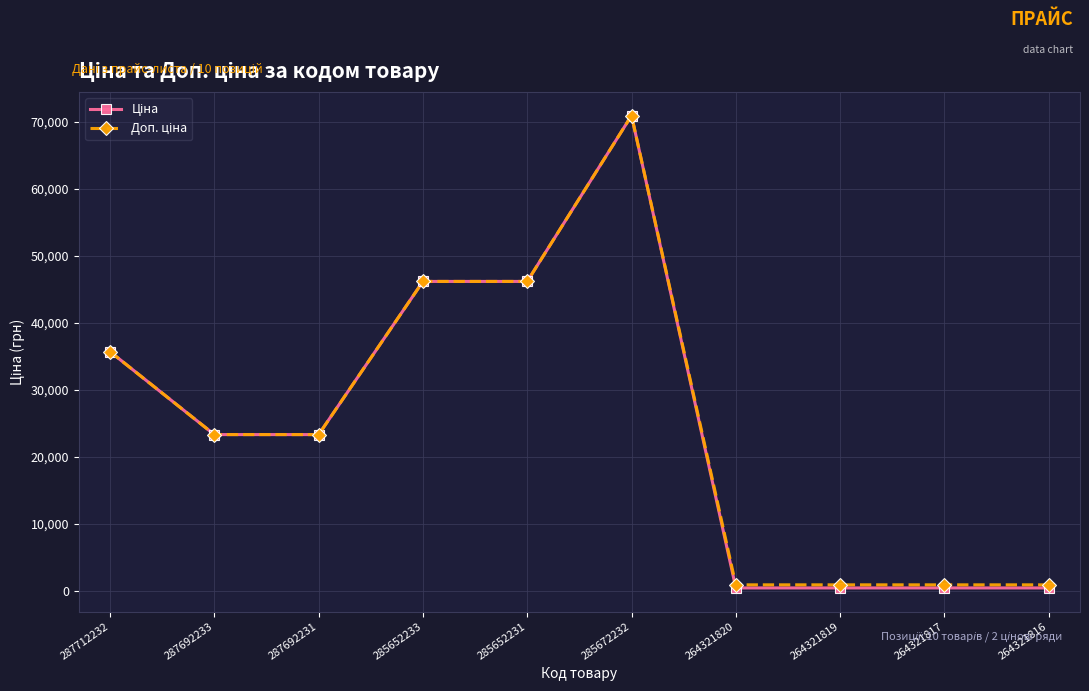

At how many categories does at least one series exceed 44668?

3